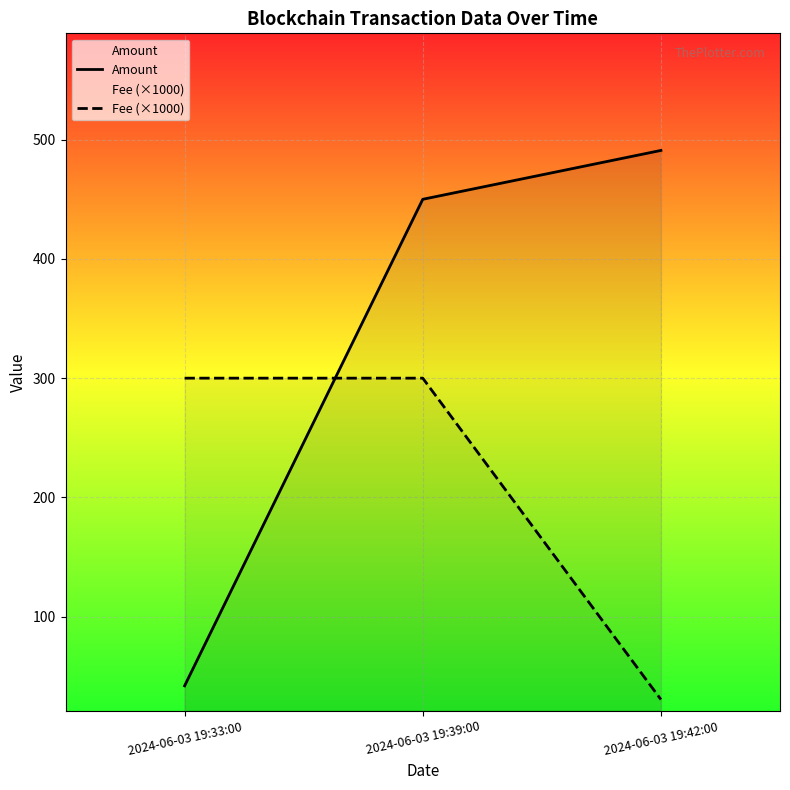

Between 2024-06-03 19:33:00 and 2024-06-03 19:42:00, which series saw the biggest shift?

Amount